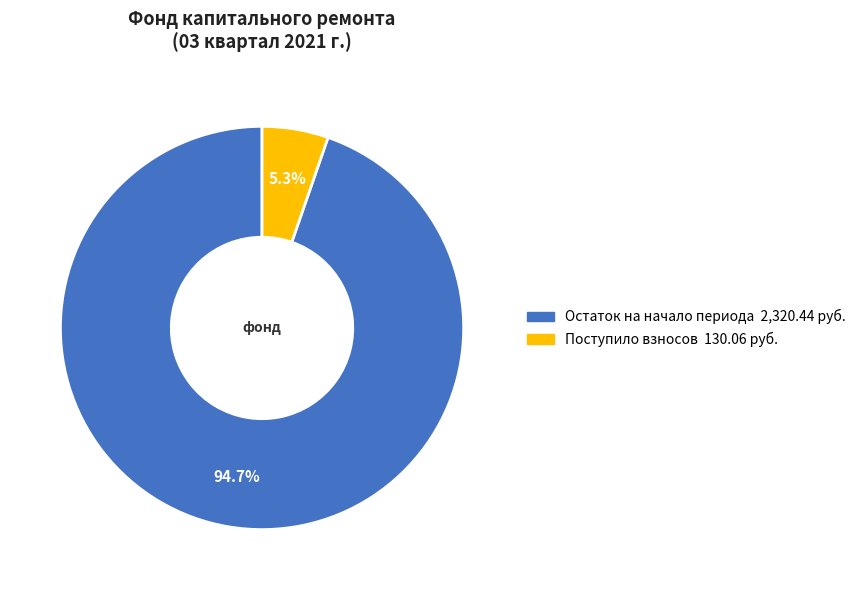

Is there a majority slice in this chart?

Yes